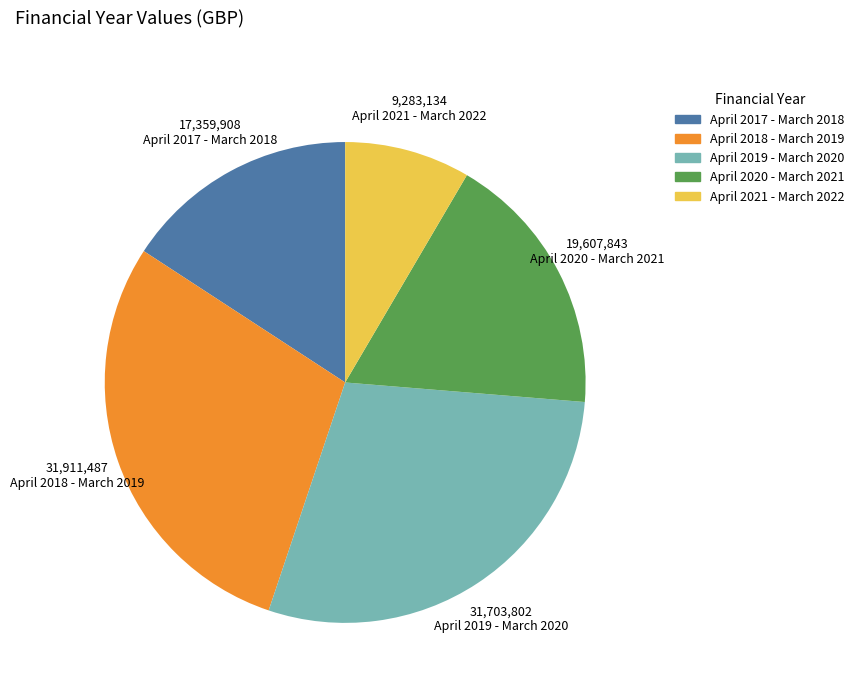

True or false: April 2019 - March 2020 accounts for 34% of the total.

False